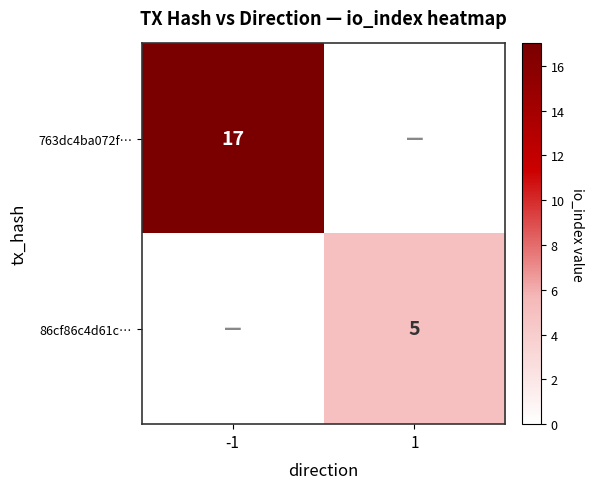

Is the value of 86cf86c4d61c… at 1 greater than the value of 763dc4ba072f… at -1?

No